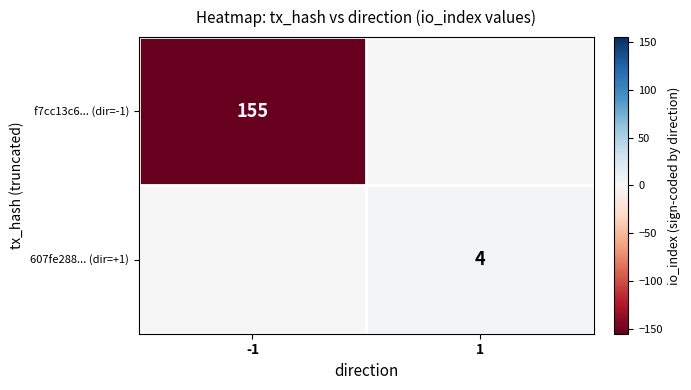

The value of f7cc13c6... (dir=-1) at -1 is 155. True or false?

True